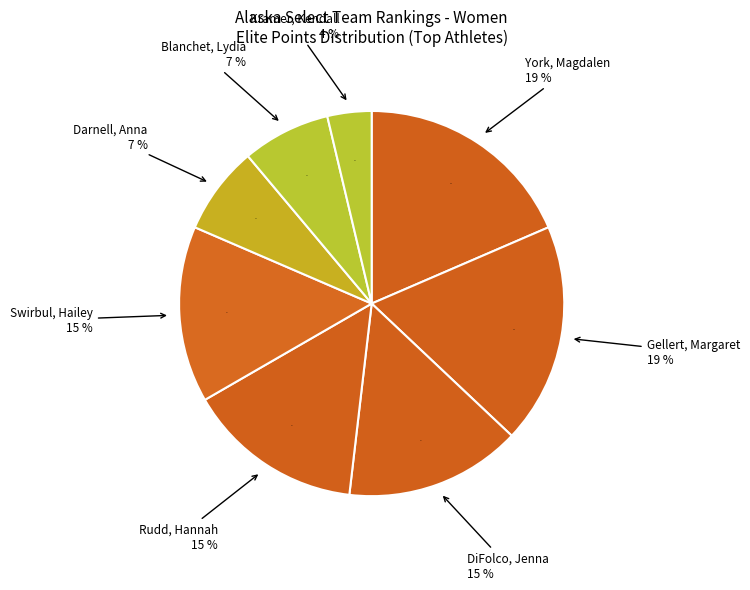

Is there a majority slice in this chart?

No